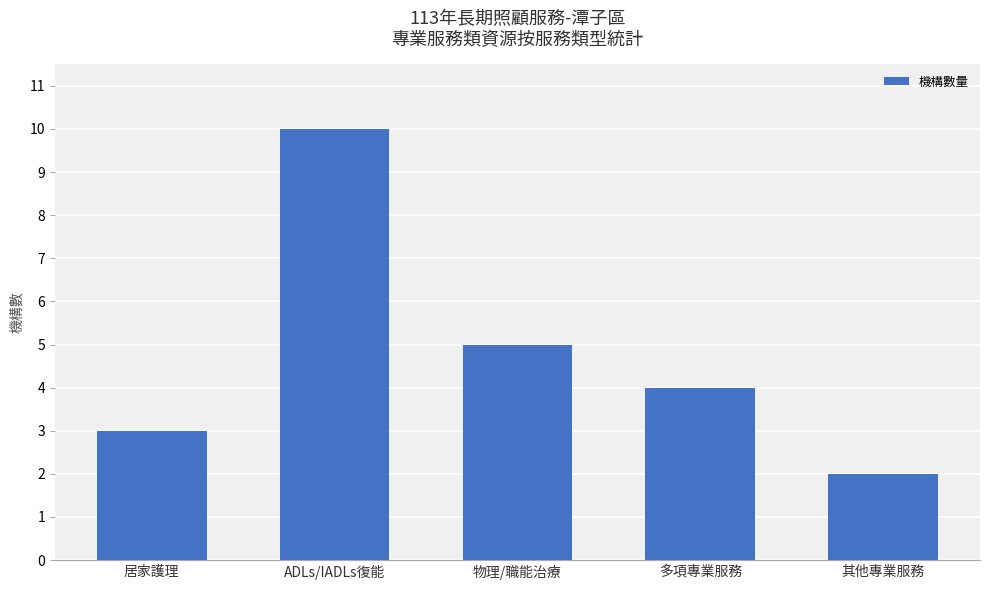

What is the difference between the values at 多項專業服務 and 物理/職能治療?

1